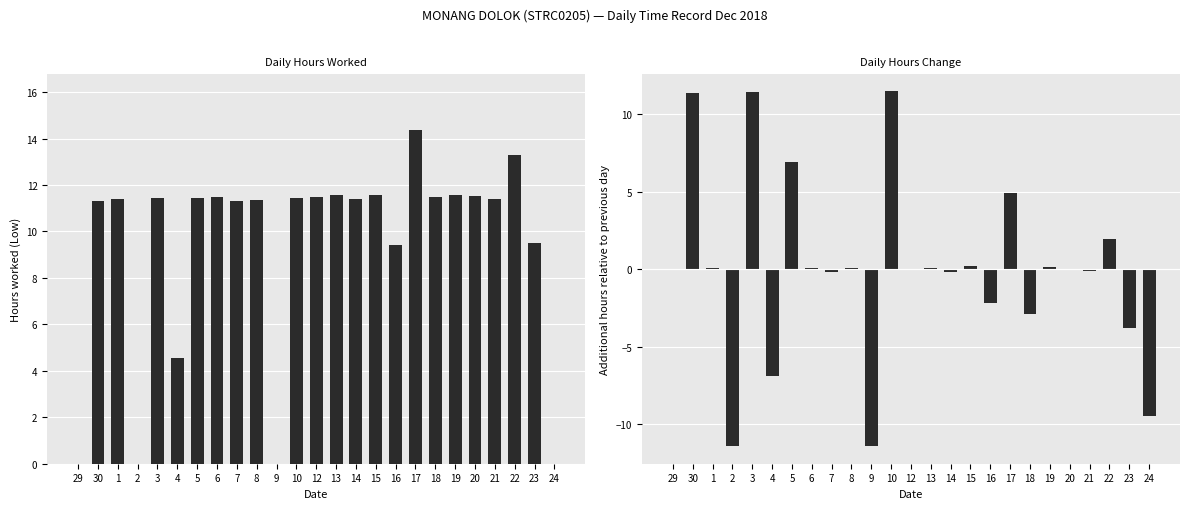

Which series changed the most between 7 and 16?

Delta Low